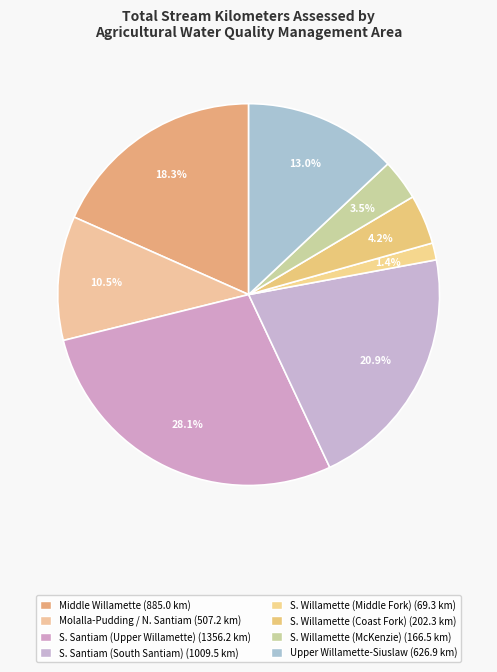

How many slices are in this pie chart?

8